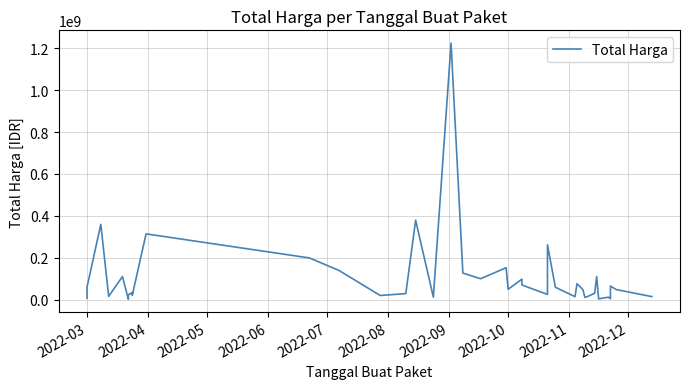

Reading left to right, list all the values displayed in this chart.

6936000	59935000	359500000	15787200	110389990	2395750	23680800	34132505	27720000	21231000	314121780	199200000	139800000	19950000	29000000	379075000	12000000	1224682000	127000000	100000000	152477000	49478000	98000000	70000000	25200000	262118150	59375000	14400000	75920000	48140000	11100000	13442000	30800000	110000000	3825000	11800000	5093000	65000000	48140000	14750000